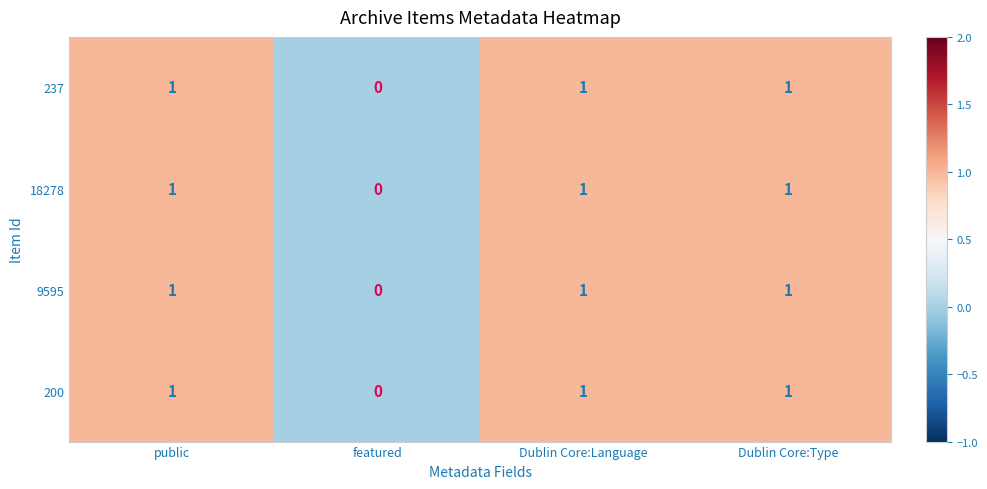

How many 237 values are between 1 and 2?

3